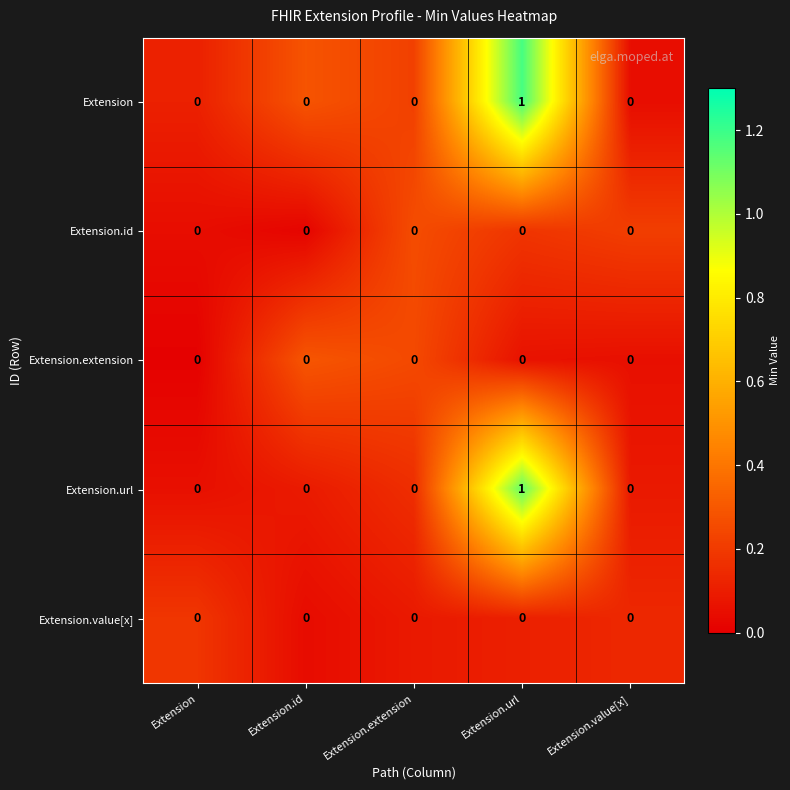

Which category has the highest value across all series?

Extension.url